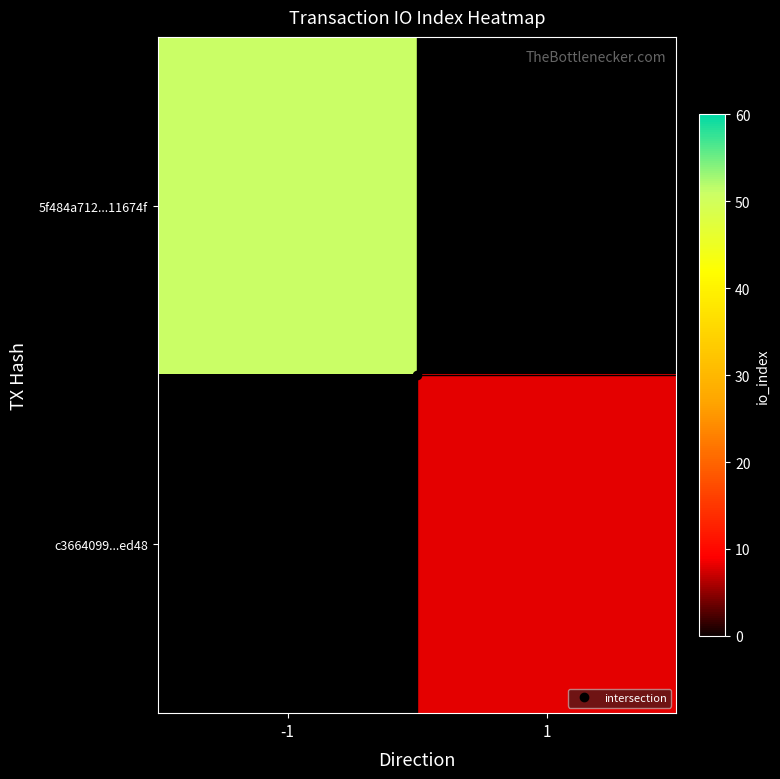

The 5f484a712...11674f series shows 51.0 at -1. True or false?

True